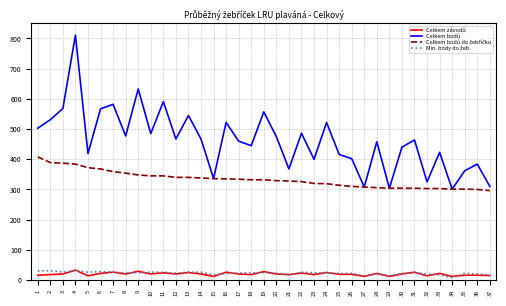

What is the maximum value shown in the chart?

811